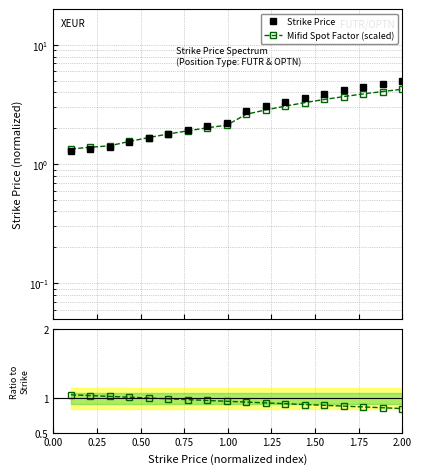

Which series has the widest spread of values?

Strike Price